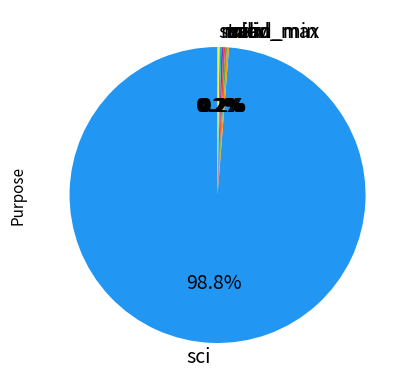

How much of the chart is everything except sci?

1.2%